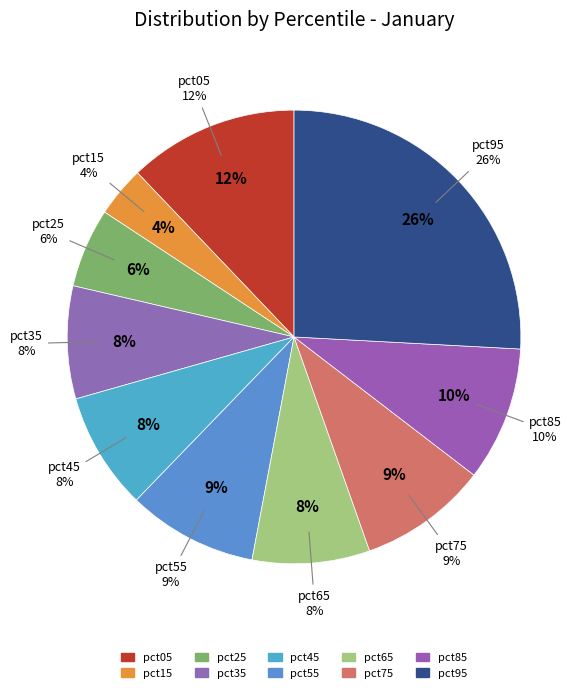

Is pct35 the majority of the pie?

No